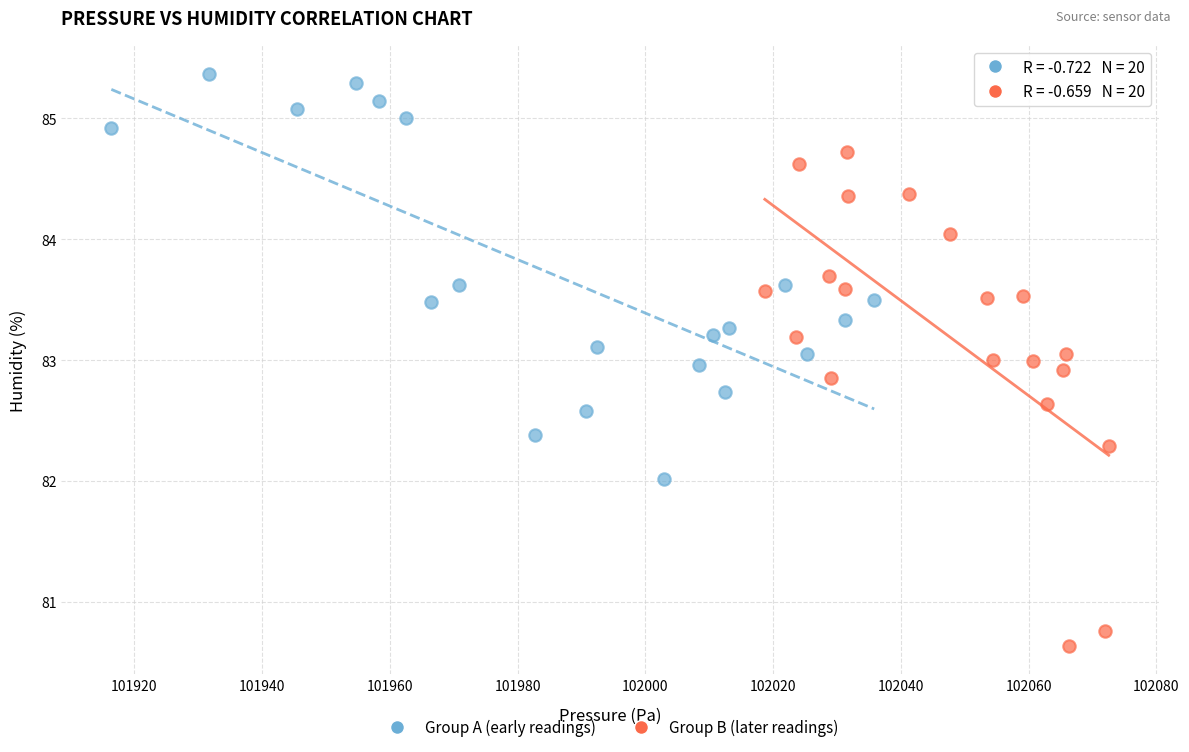

Which series has the largest Y range (max minus min)?

Group B (later readings)